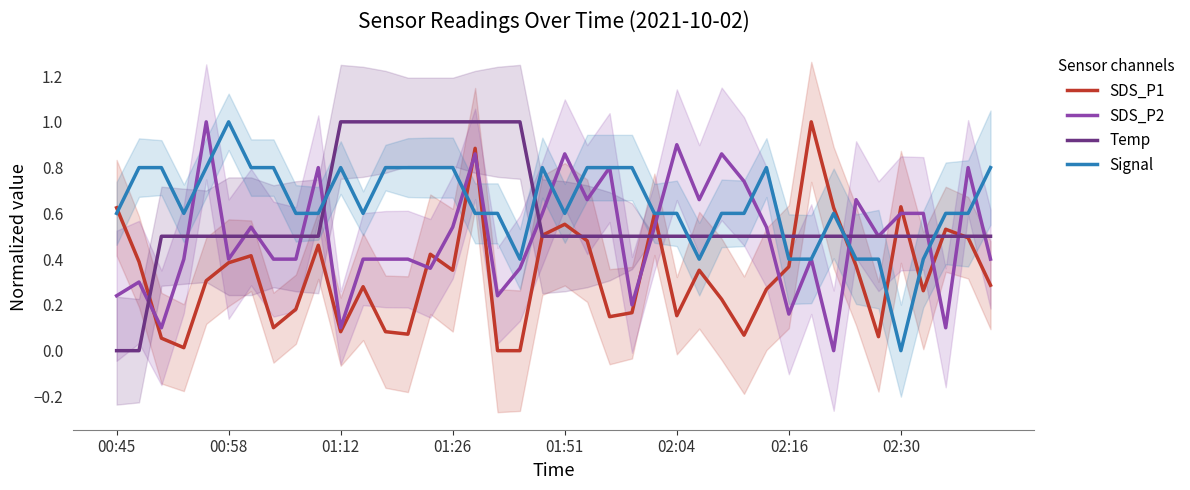

Reading right to left, extract all data points from this chart.

SDS_P1: 0.3	0.5	0.5	0.3	0.6	0.1	0.4	0.6	1.0	0.4	0.3	0.1	0.2	0.4	0.2	0.6	0.2	0.1	0.5	0.6	0.5	0.0	0.0	0.9	0.4	0.4	0.1	0.1	0.3	0.1	0.5	0.2	0.1	0.4	0.4	0.3	0.0	0.1	0.4	0.6
SDS_P2: 0.4	0.8	0.1	0.6	0.6	0.5	0.7	0.0	0.4	0.2	0.5	0.7	0.9	0.7	0.9	0.5	0.2	0.8	0.7	0.9	0.6	0.4	0.2	0.9	0.5	0.4	0.4	0.4	0.4	0.1	0.8	0.4	0.4	0.5	0.4	1.0	0.4	0.1	0.3	0.2
Temp: 0.5	0.5	0.5	0.5	0.5	0.5	0.5	0.5	0.5	0.5	0.5	0.5	0.5	0.5	0.5	0.5	0.5	0.5	0.5	0.5	0.5	1.0	1.0	1.0	1.0	1.0	1.0	1.0	1.0	1.0	0.5	0.5	0.5	0.5	0.5	0.5	0.5	0.5	0.0	0.0
Signal: 0.8	0.6	0.6	0.4	0.0	0.4	0.4	0.6	0.4	0.4	0.8	0.6	0.6	0.4	0.6	0.6	0.8	0.8	0.8	0.6	0.8	0.4	0.6	0.6	0.8	0.8	0.8	0.8	0.6	0.8	0.6	0.6	0.8	0.8	1.0	0.8	0.6	0.8	0.8	0.6